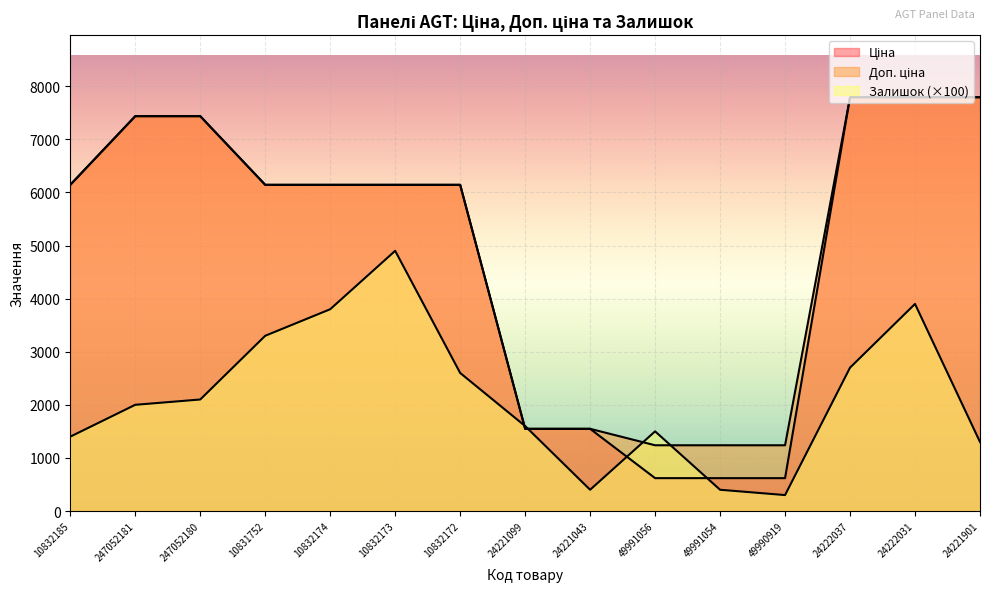

What is the maximum value for Доп. ціна?

7792.9